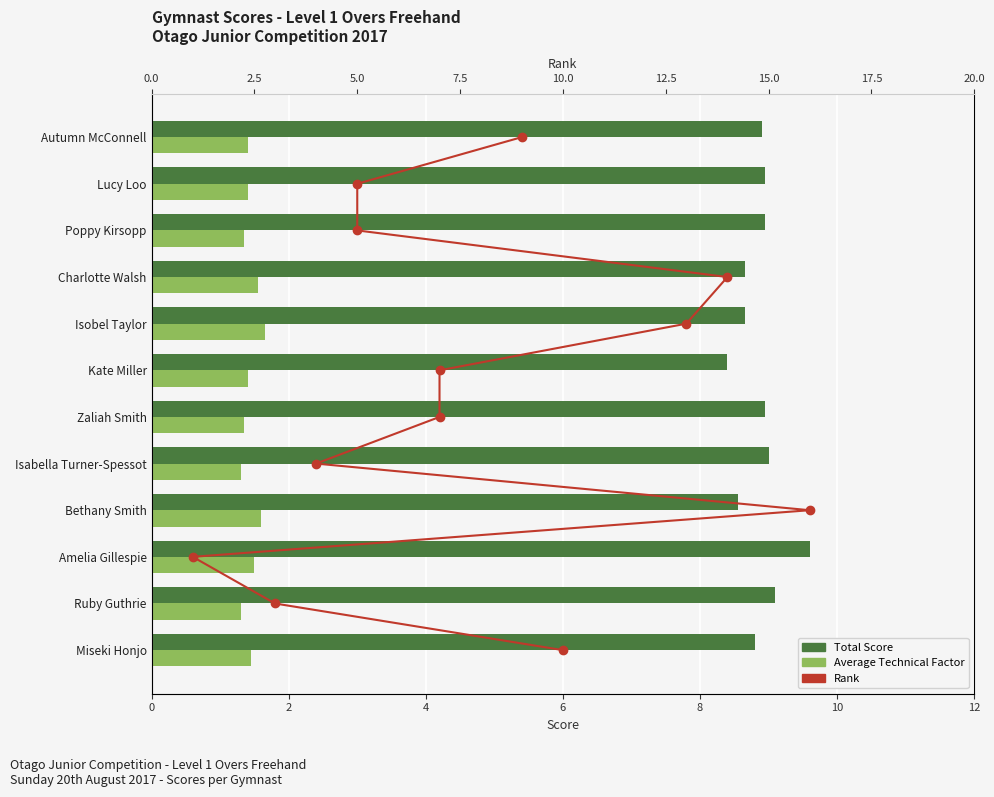

List the series in order of their peak value, highest first.

Rank, Total Score, Average Technical Factor